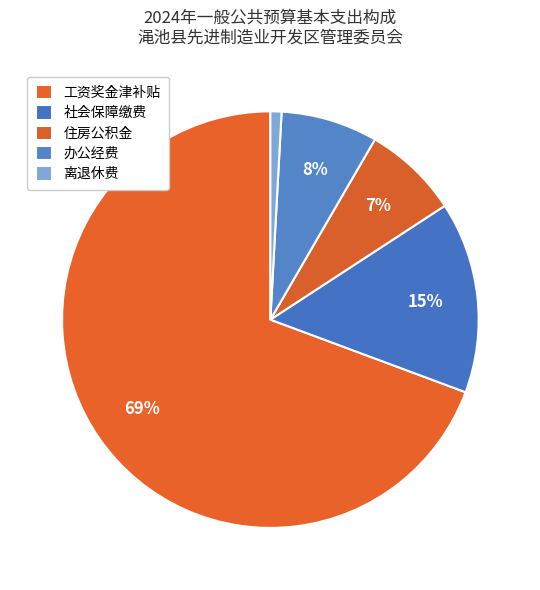

Is there any slice that represents more than half of the pie?

Yes